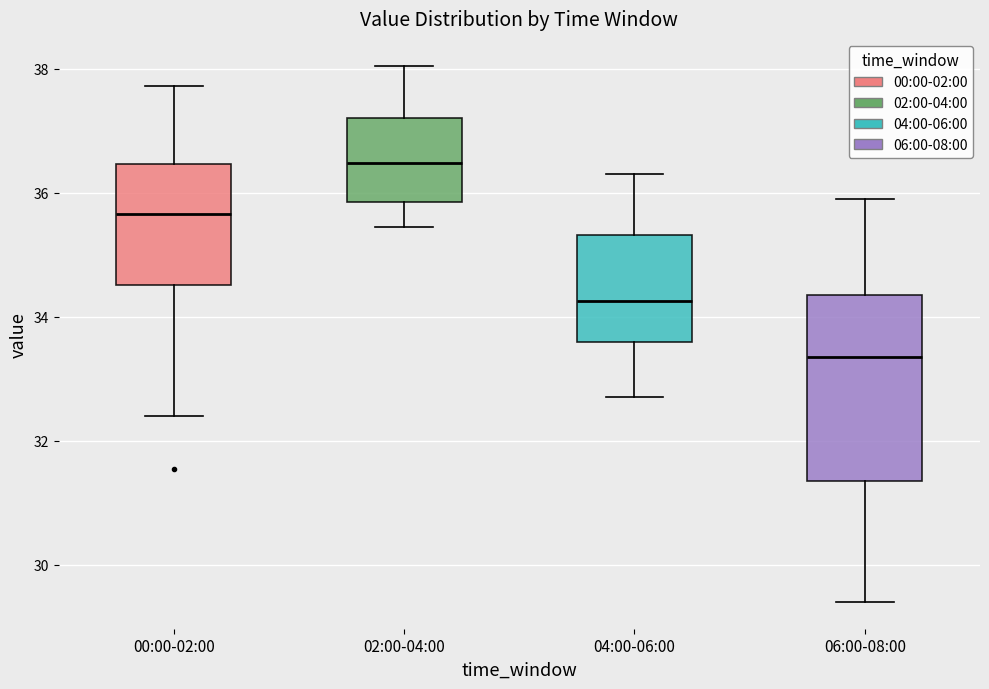

Where does the lower whisker of the box for 02:00-04:00 end on the y-axis? The values are not printed on the chart, so give them approximately, as read against the axis.

35.4